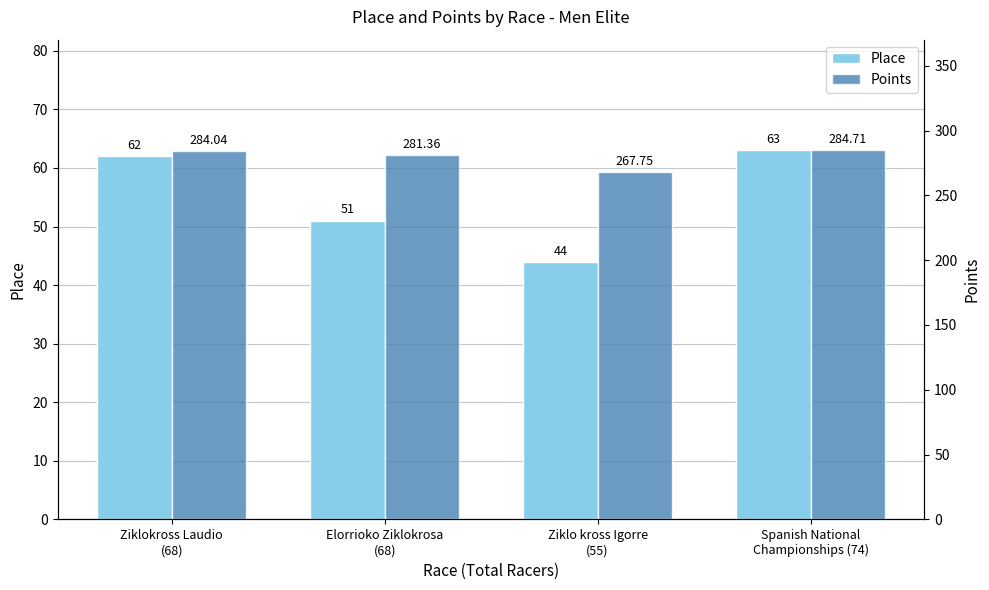

The value of Points at Ziklokross Laudio
(68) is 284.0. True or false?

True